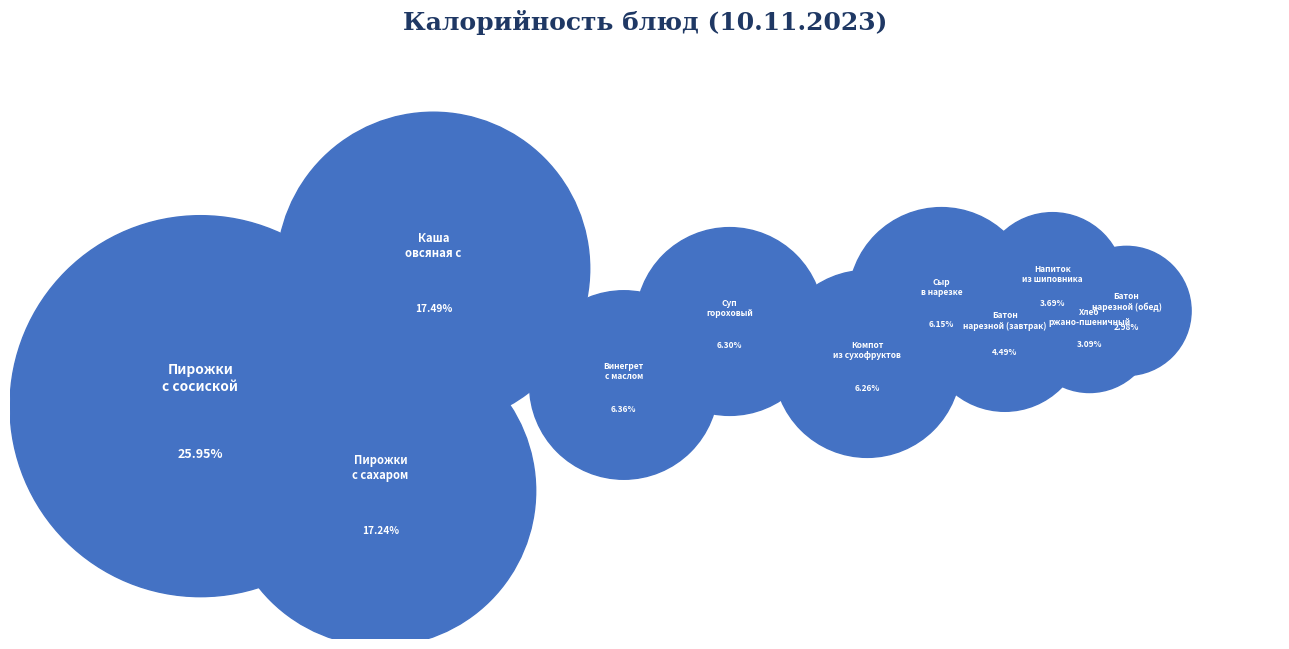

Count the number of slices in the pie.

11